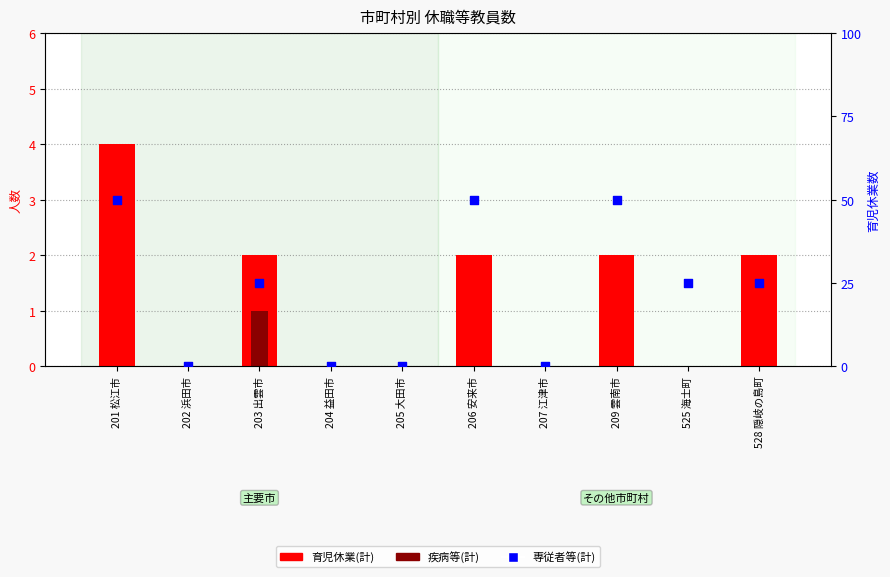

What is the total value across all series at 528 隠岐の島町?

3